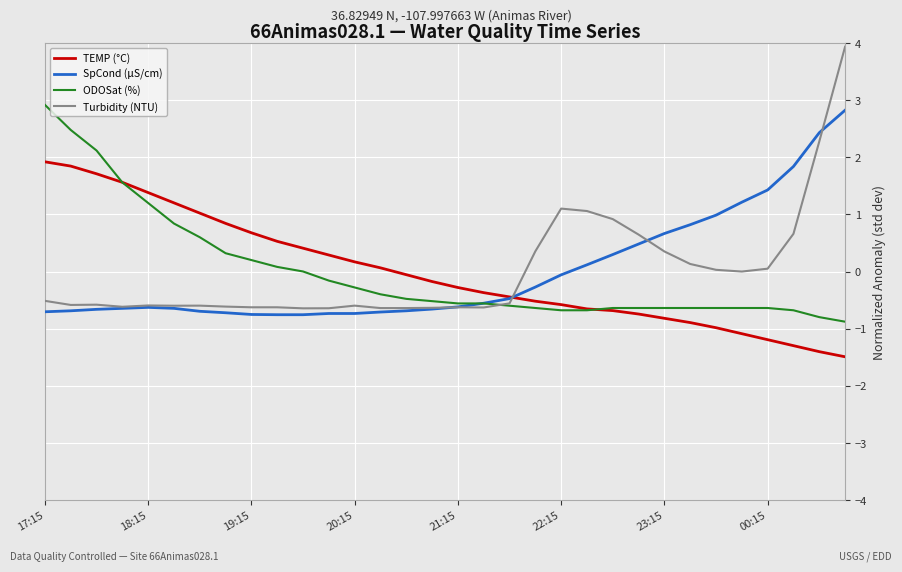

Does the chart display data point markers on the line(s)?

No